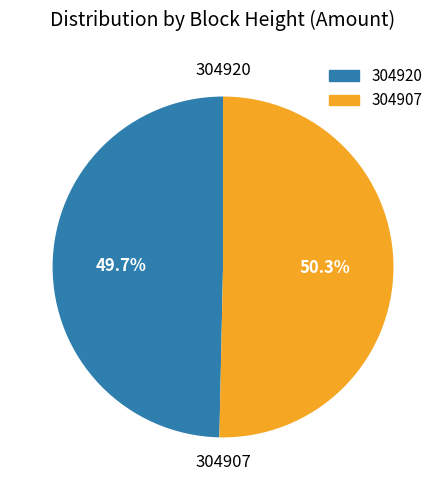

To the nearest percent, what is the difference between the largest and smallest slice percentages?

1%